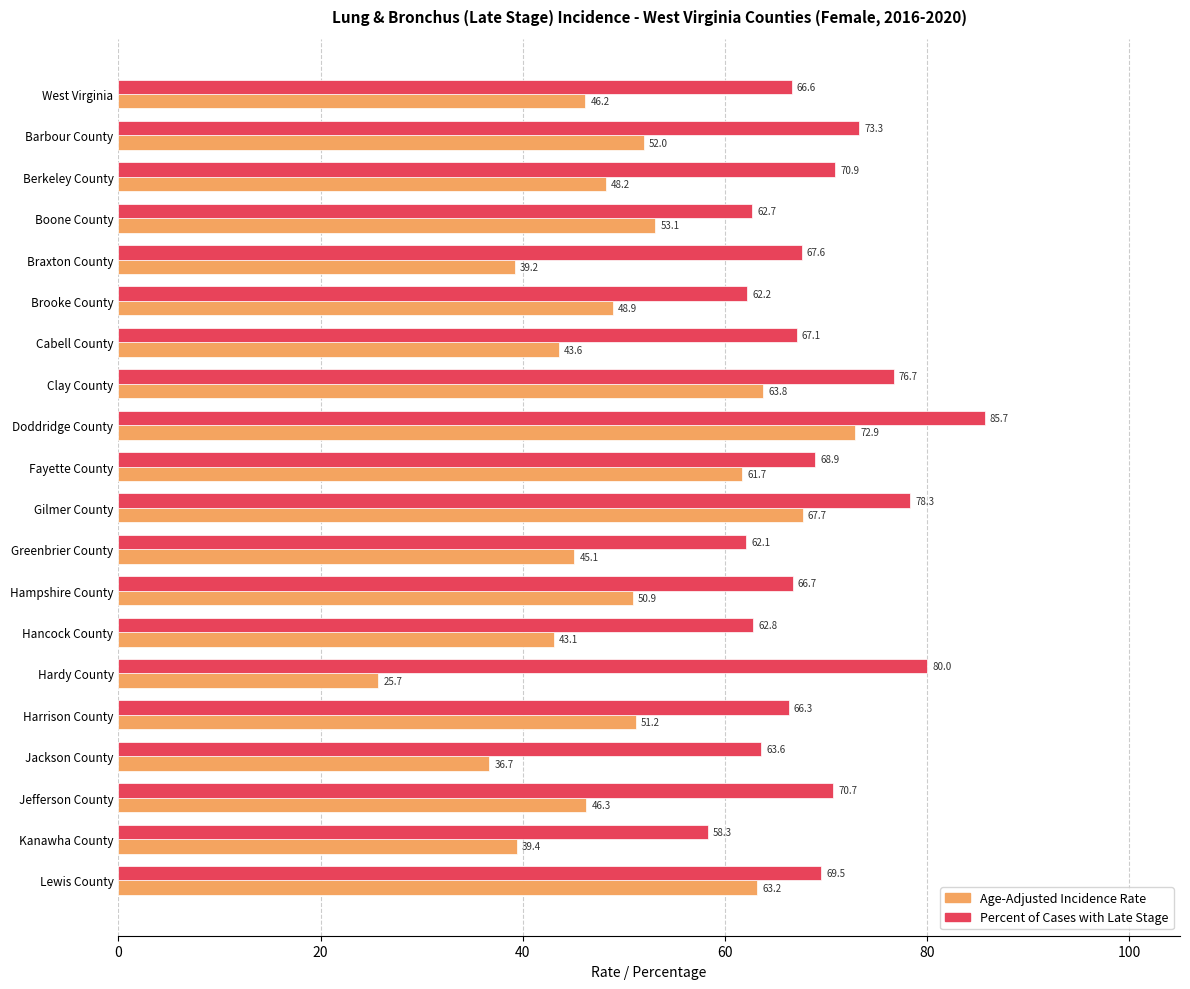

What is the minimum value for Percent of Cases with Late Stage?

58.3